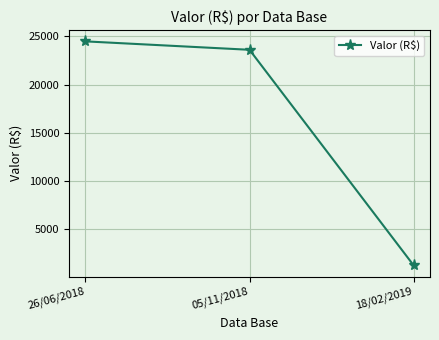

What is the difference between the second highest and minimum values?

22332.3